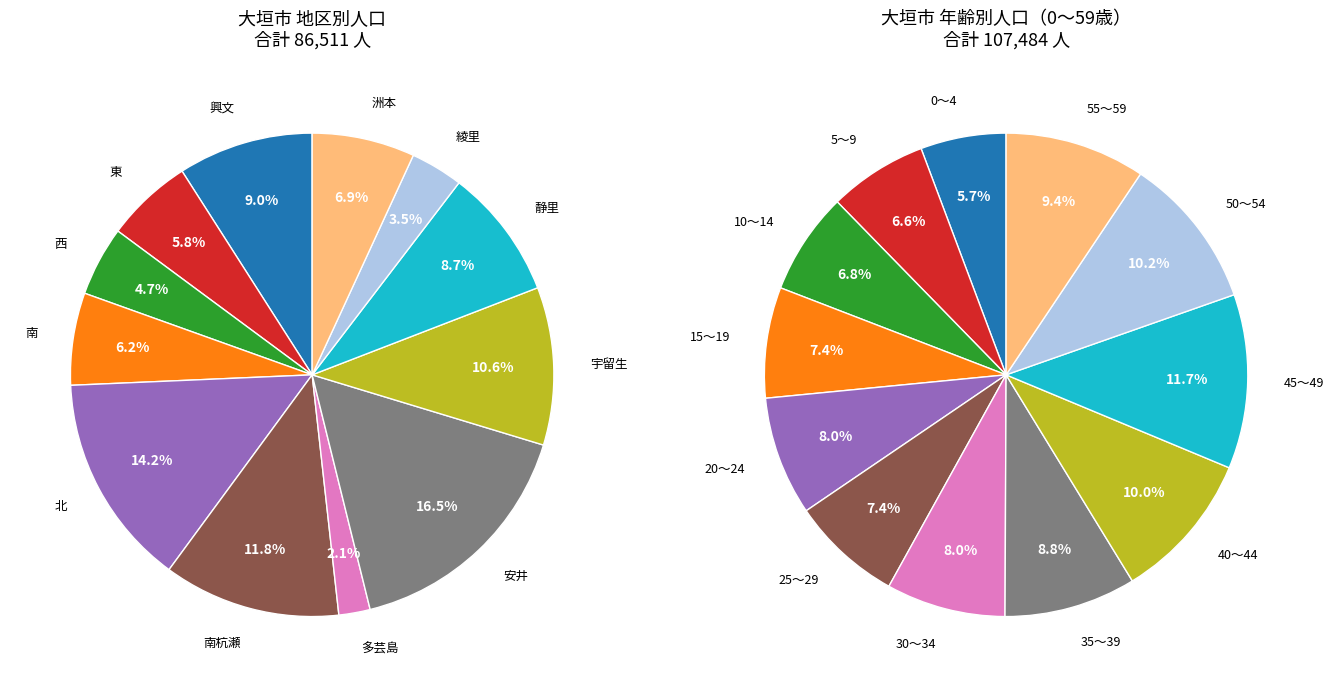

Count the number of slices in the pie.

12